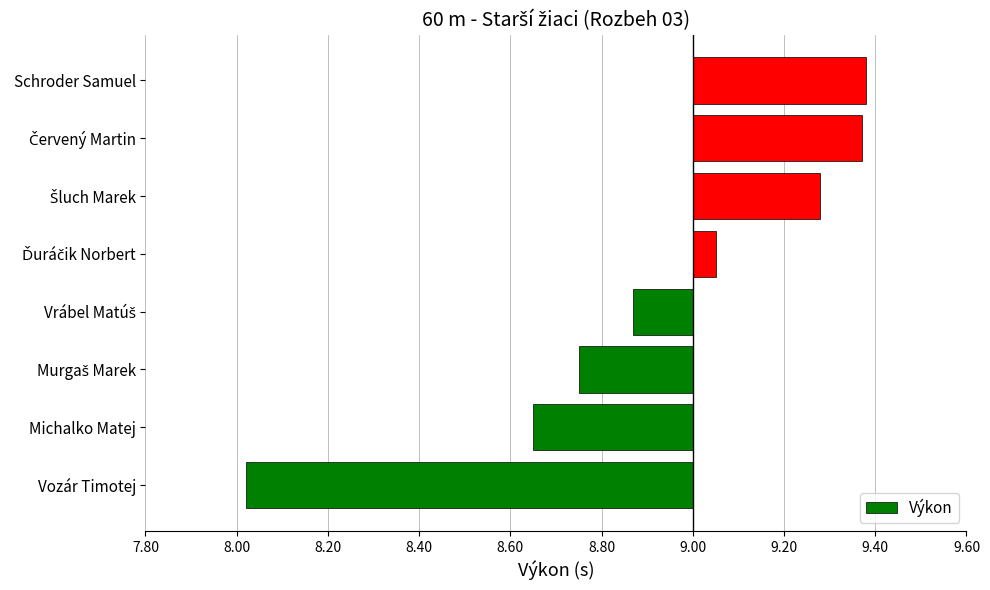

Does the chart contain any negative values?

Yes